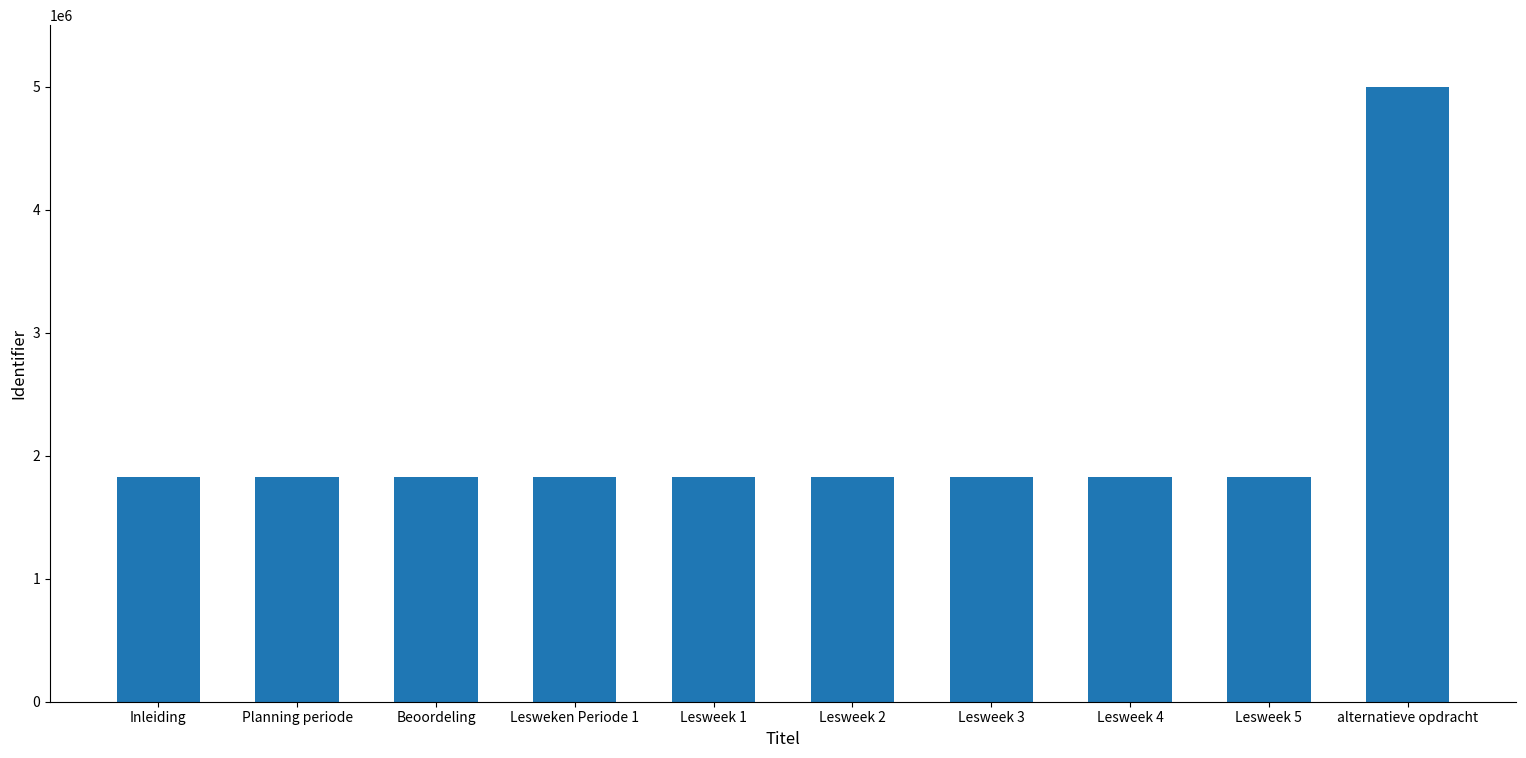

Which category has the highest value across all series?

alternatieve opdracht